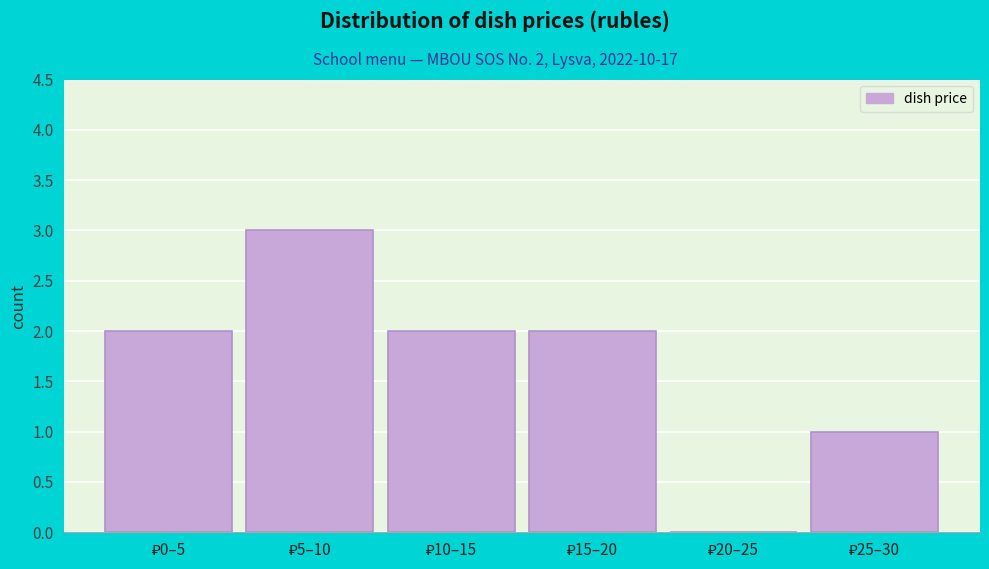

What is the maximum value shown in the chart?

3